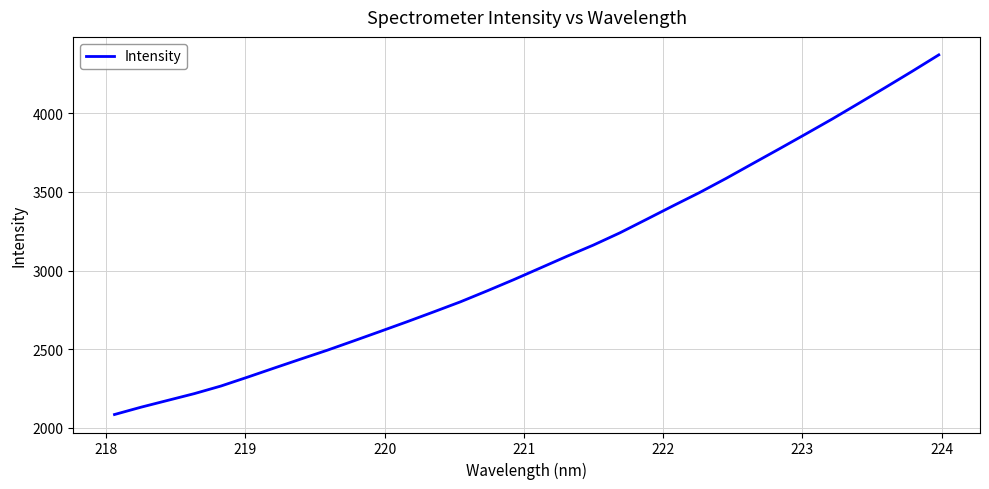

What is the difference between the second highest and minimum values?

2181.8